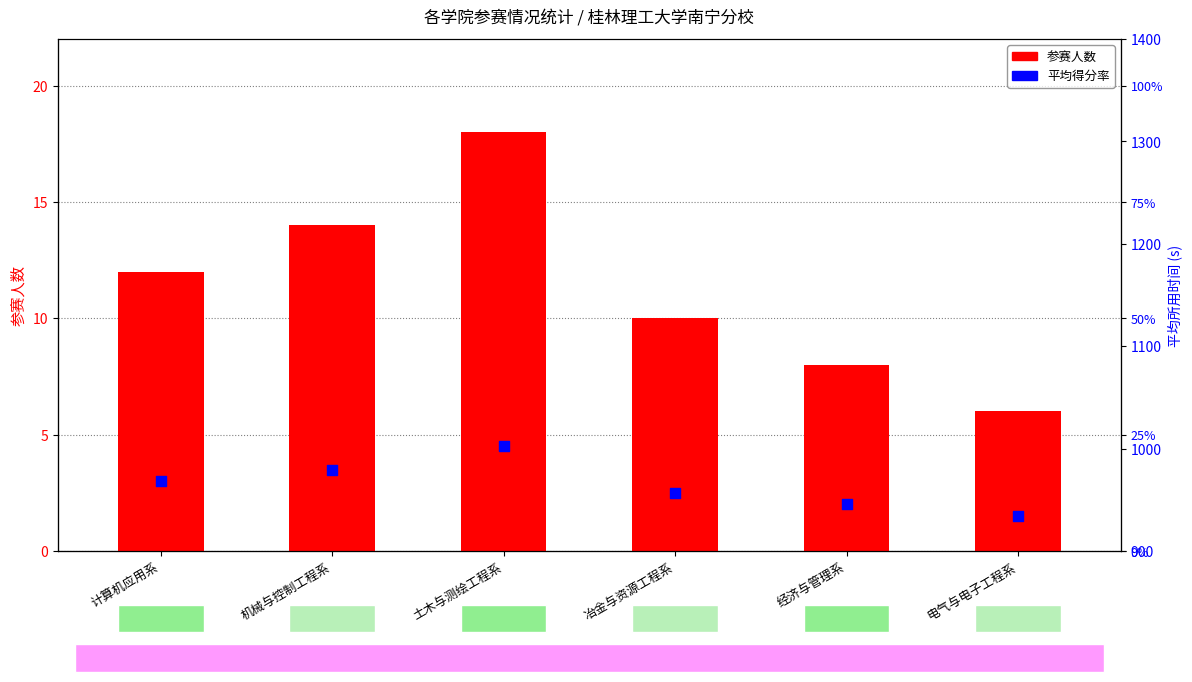

At which category is the sum across all series the highest?

土木与测绘工程系